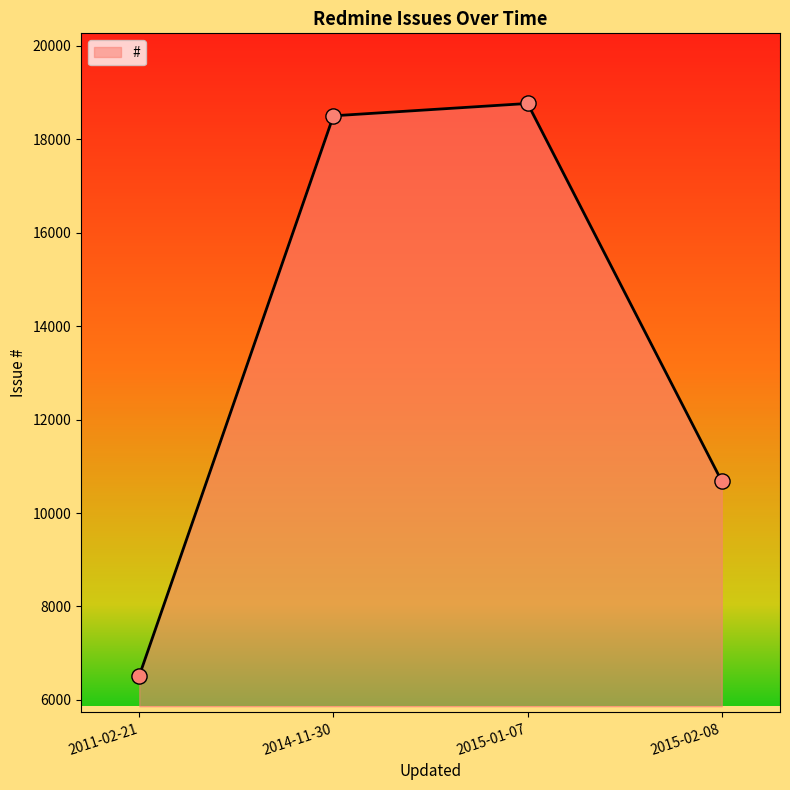

Approximately how many times larger is the value at 2011-02-21 compared to 2015-01-07?

0.3